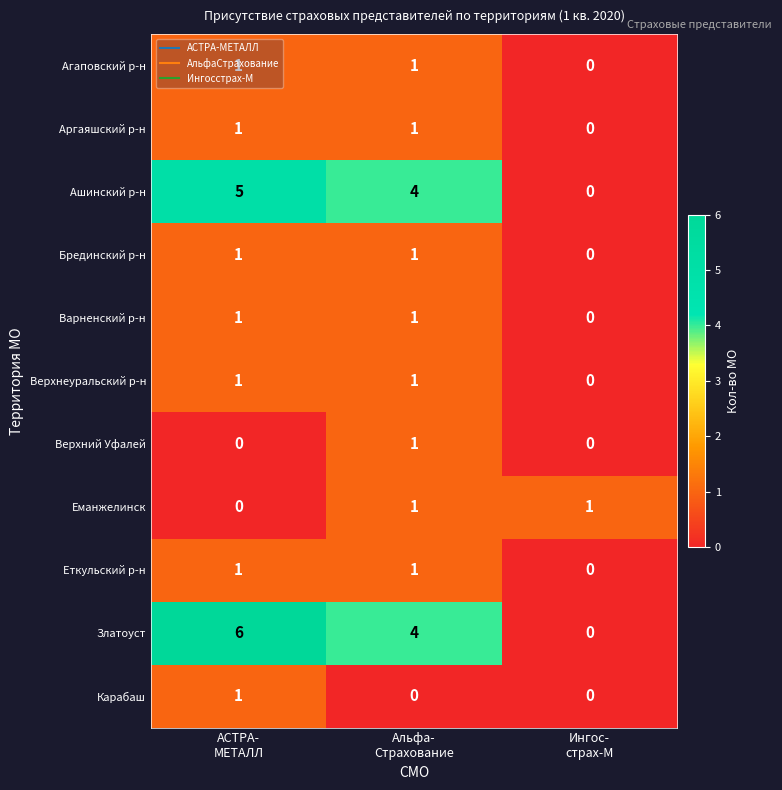

Which series has the largest total across all categories?

Златоуст